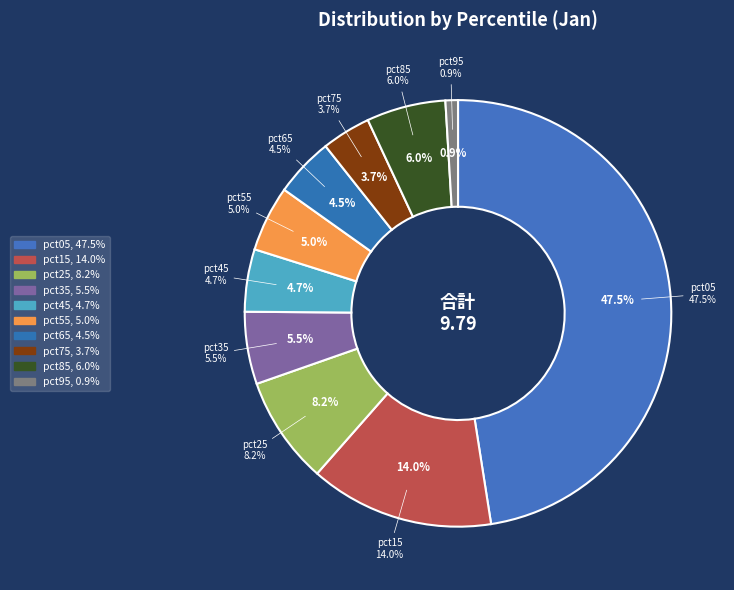

What portion of the pie excludes pct65?

95.5%